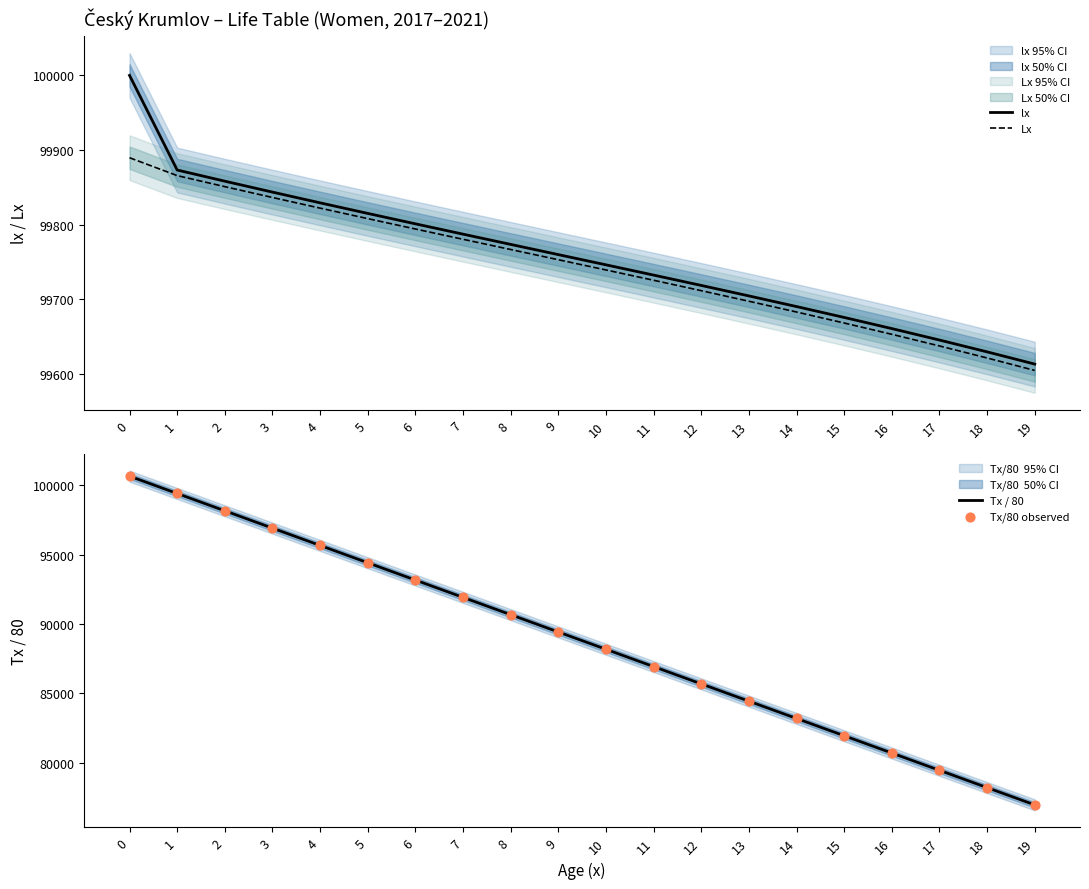

Which series contains the highest Y value?

Tx / 80